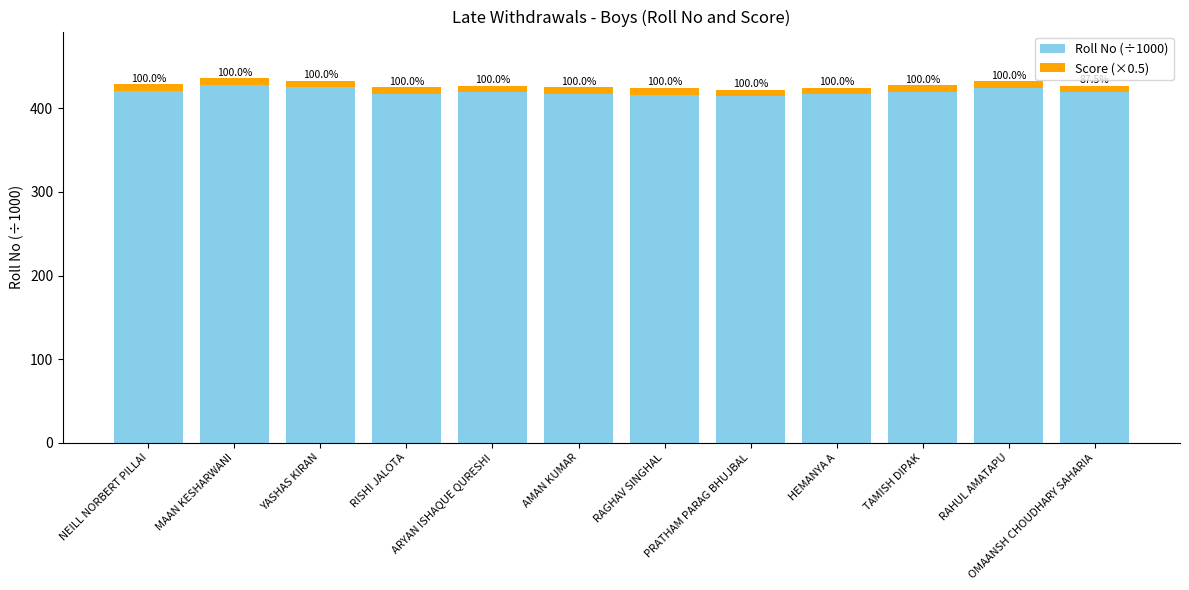

List the series in order of their overall mean, highest first.

Roll No (÷1000), Score (×0.5)